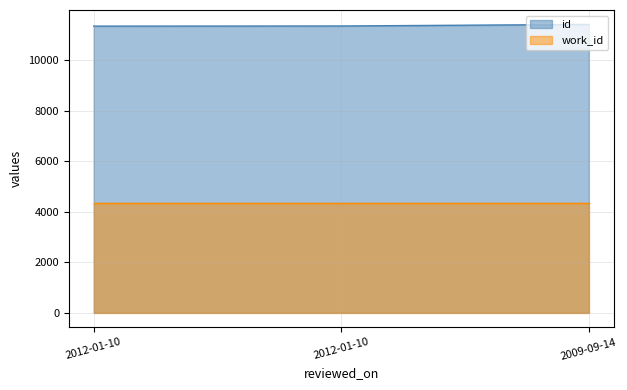

What is the minimum value shown in the chart?

4339